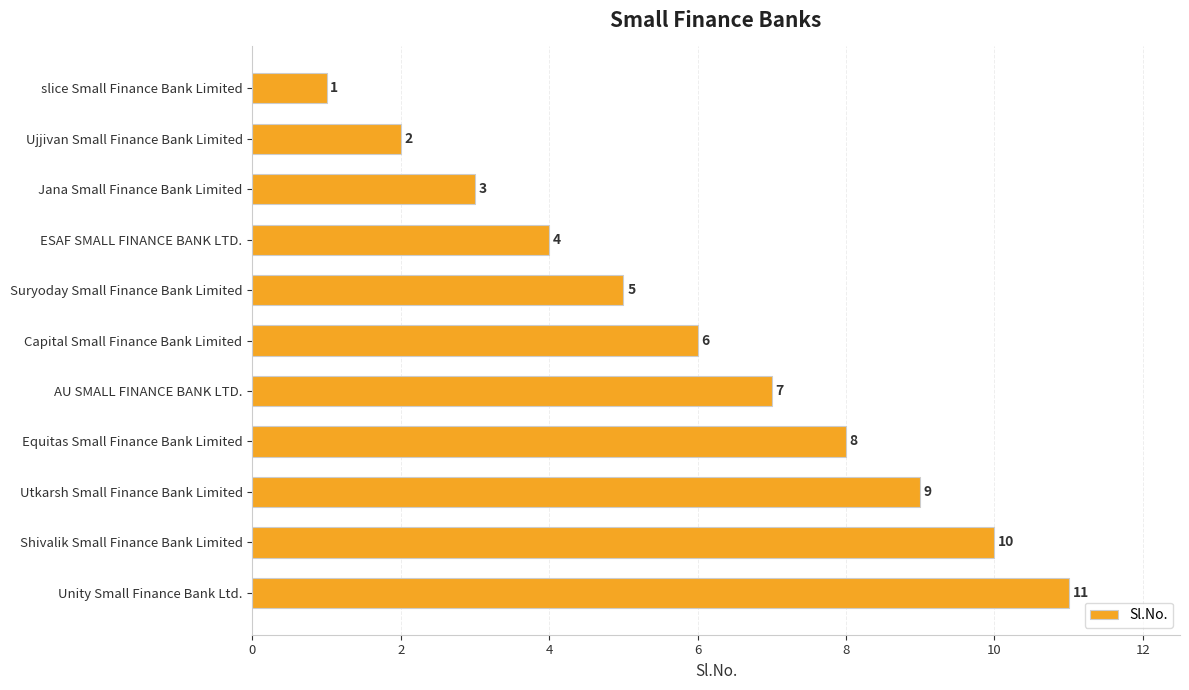

What position from the bottom is ESAF SMALL FINANCE BANK LTD.?

8